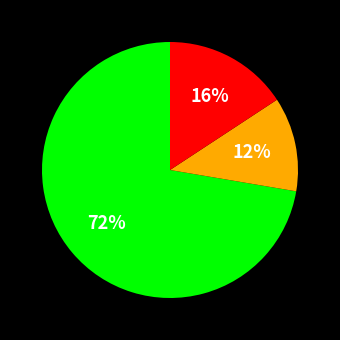

Is there any slice that represents more than half of the pie?

Yes